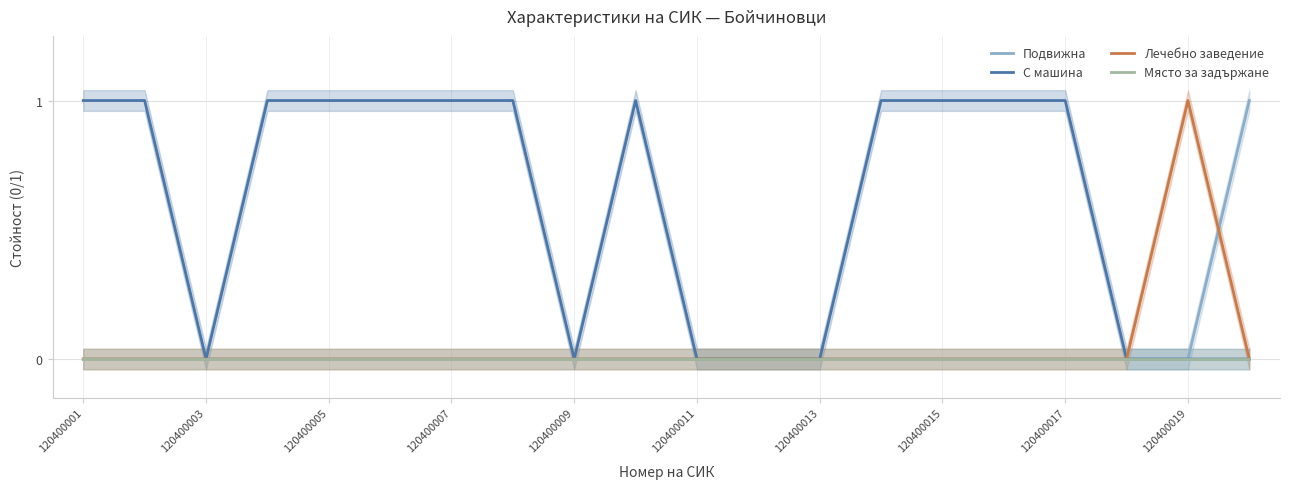

True or false: С машина and Лечебно заведение intersect in this chart.

False